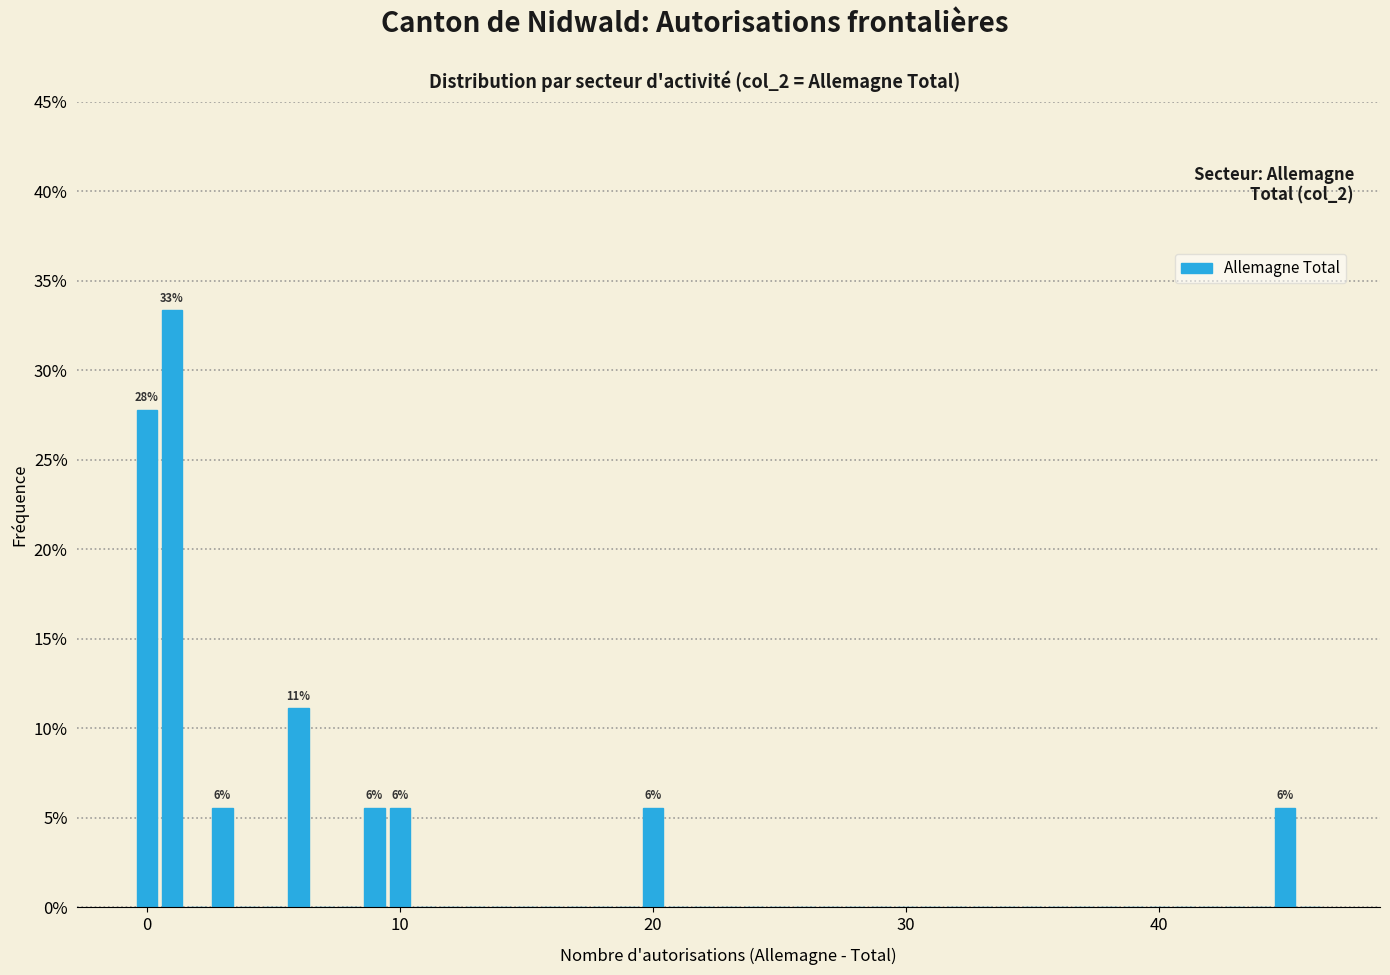

Around what value on the x-axis is the tallest bar? Give the approximate position of its centre, as read against the axis.

1